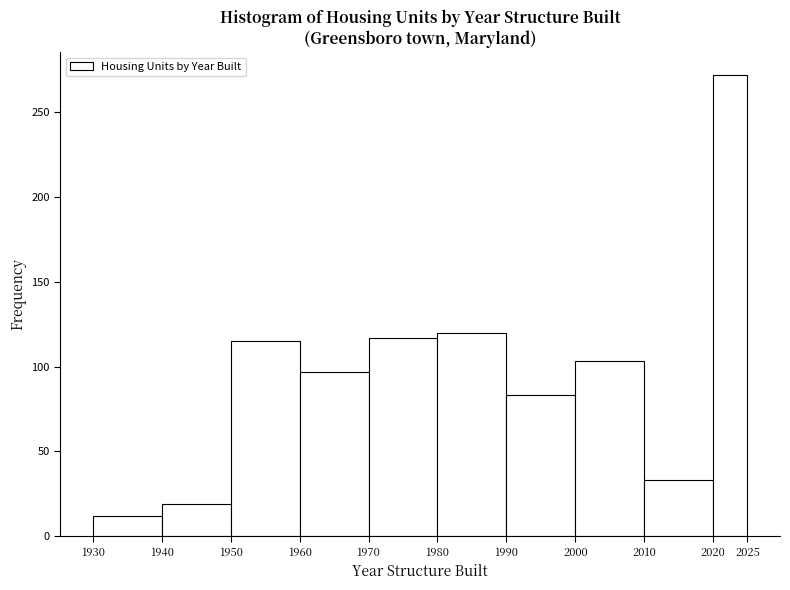

Over which range of the x-axis is the bar tallest?

2020 to 2025